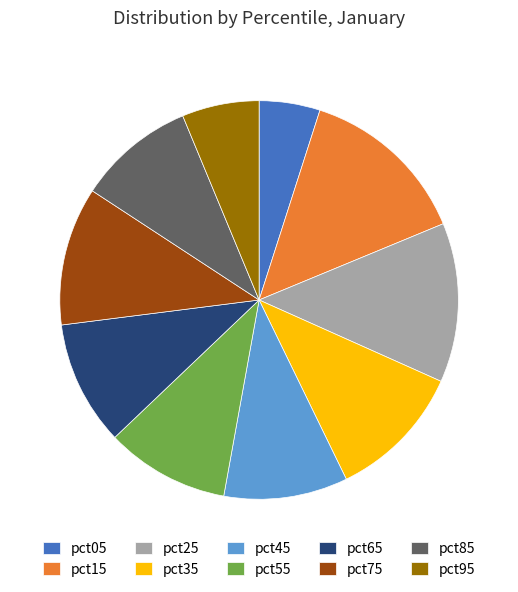

The pct35 slice represents 1% of the pie. True or false?

False